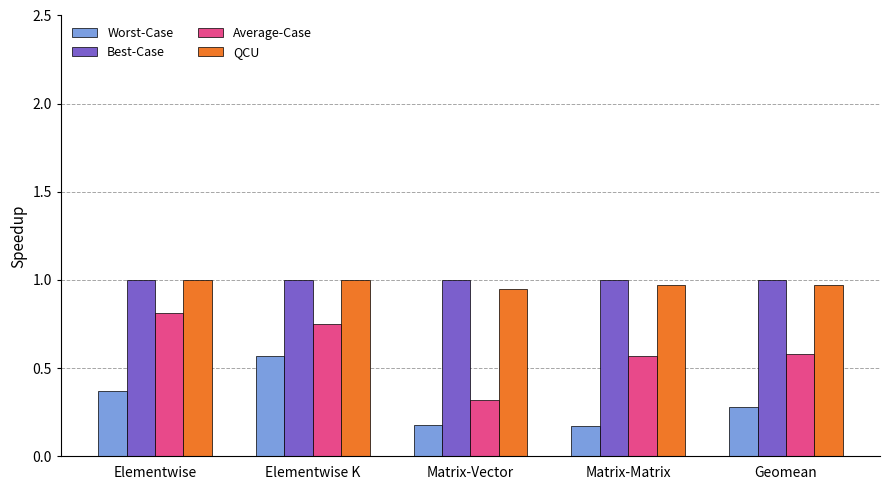

What are all the series names shown in the legend?

Worst-Case, Best-Case, Average-Case, QCU